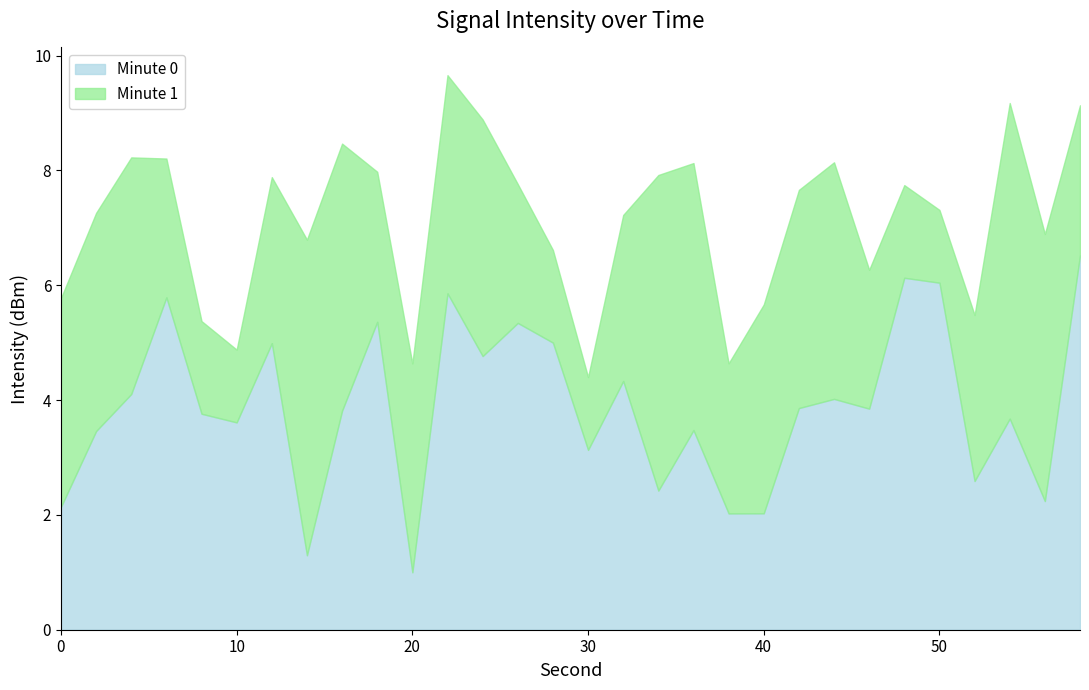

What is the spread (max minus min) of values at 8?

2.1